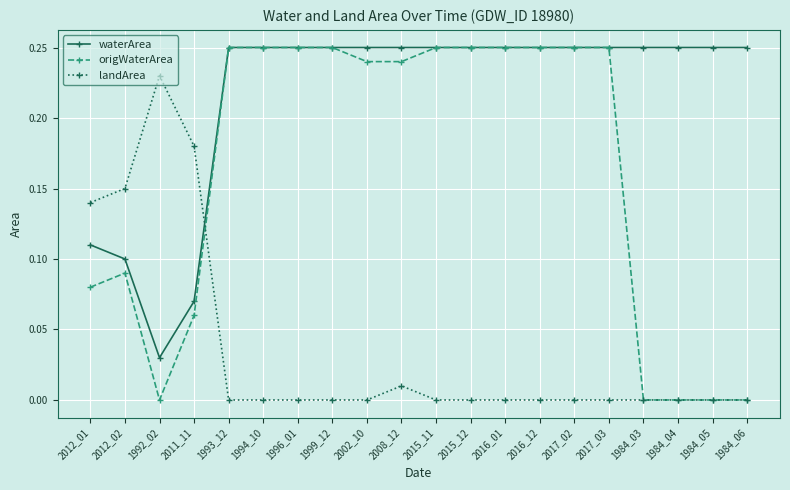

List the series in order of their overall mean, lowest first.

landArea, origWaterArea, waterArea